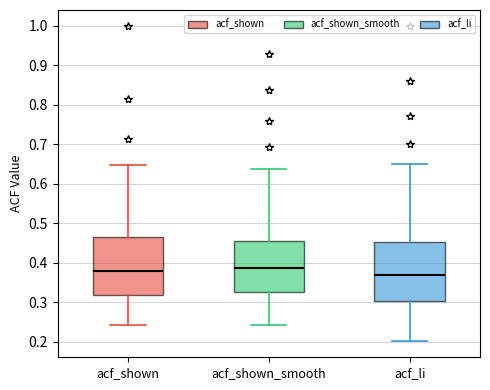

Which box has the lowest median line?

acf_li